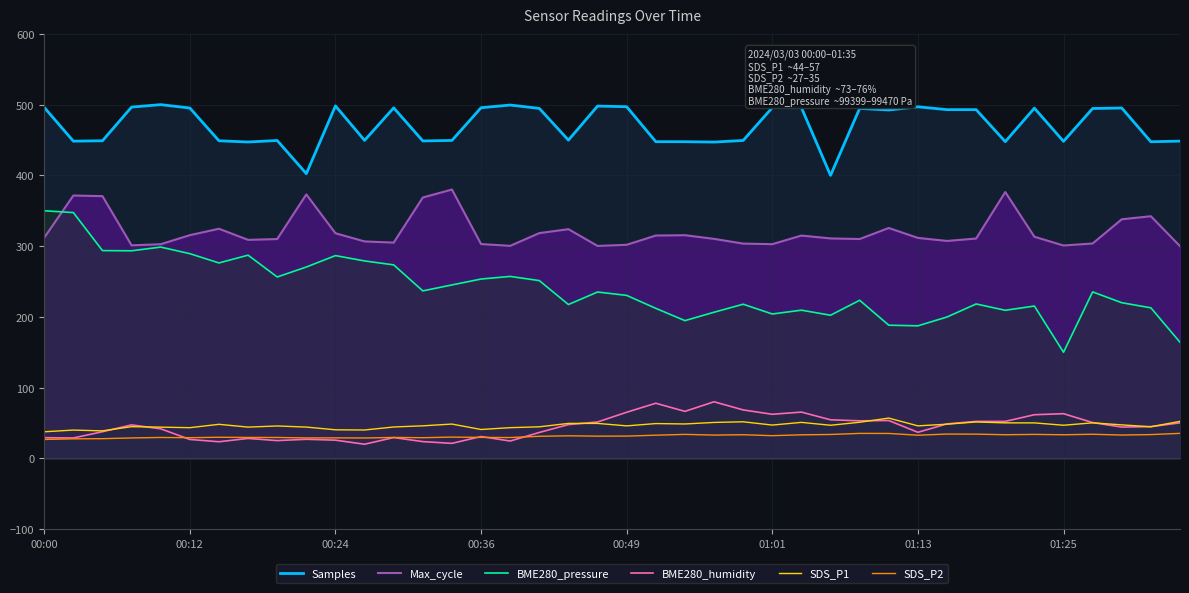

Which series has the largest total across all categories?

Samples